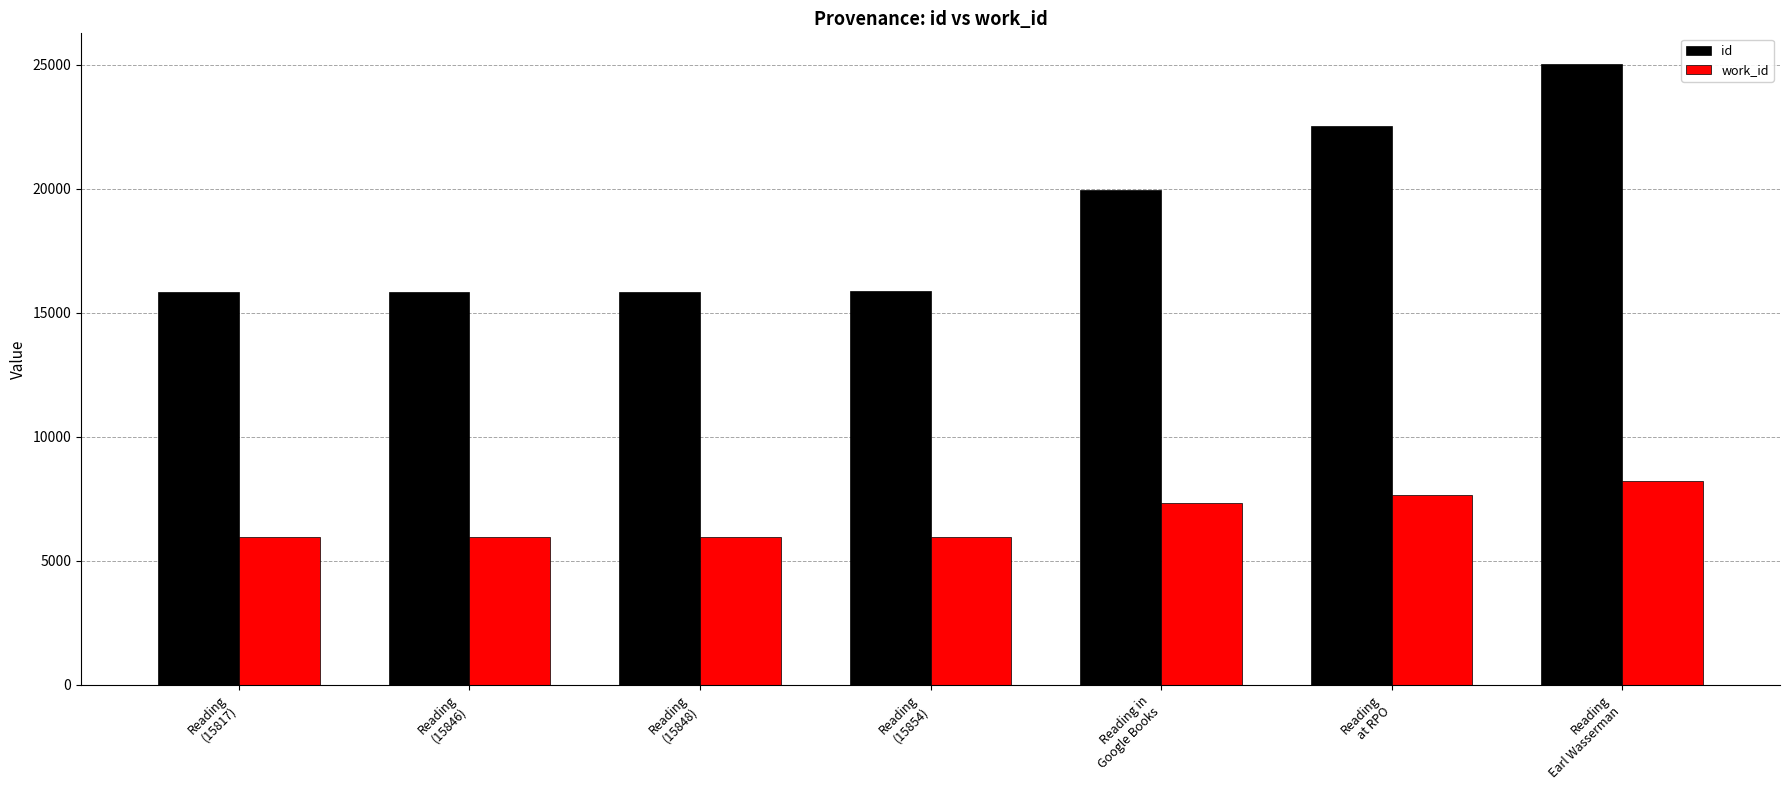

At how many categories does at least one series exceed 18532?

3